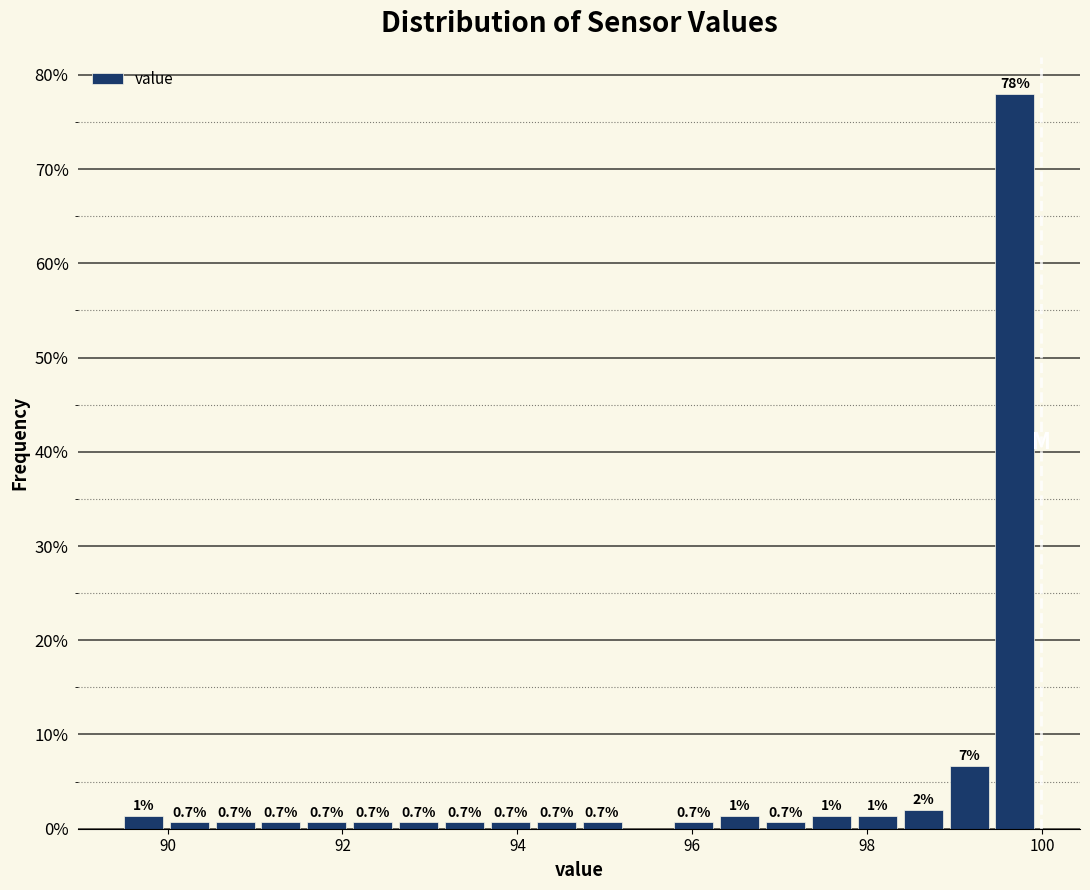

Around what value on the x-axis is the tallest bar? Give the approximate position of its centre, as read against the axis.

99.6